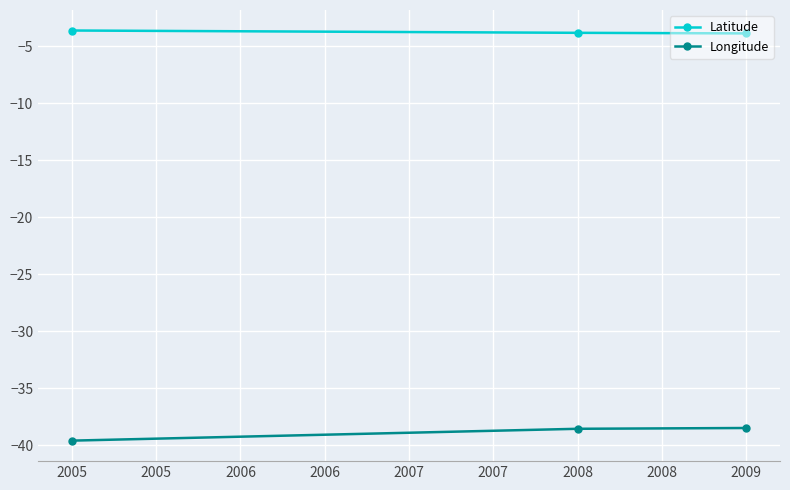

Rank the series by their maximum value, from highest to lowest.

Latitude, Longitude